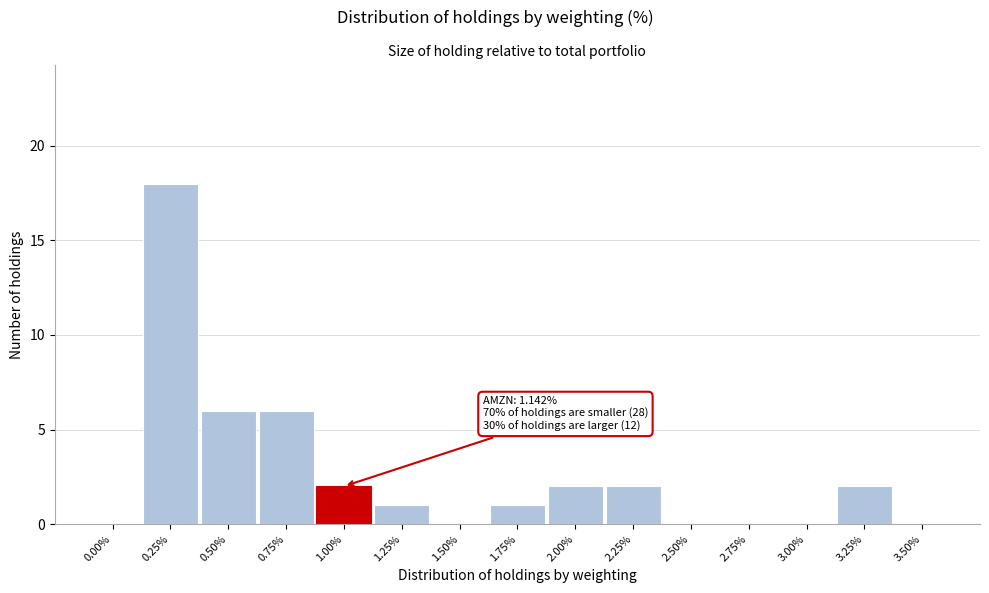

Reading left to right, extract all data points from this chart.

0.00%=0	0.25%=18	0.50%=6	0.75%=6	1.00%=2	1.25%=1	1.50%=0	1.75%=1	2.00%=2	2.25%=2	2.50%=0	2.75%=0	3.00%=0	3.25%=2	3.50%=0